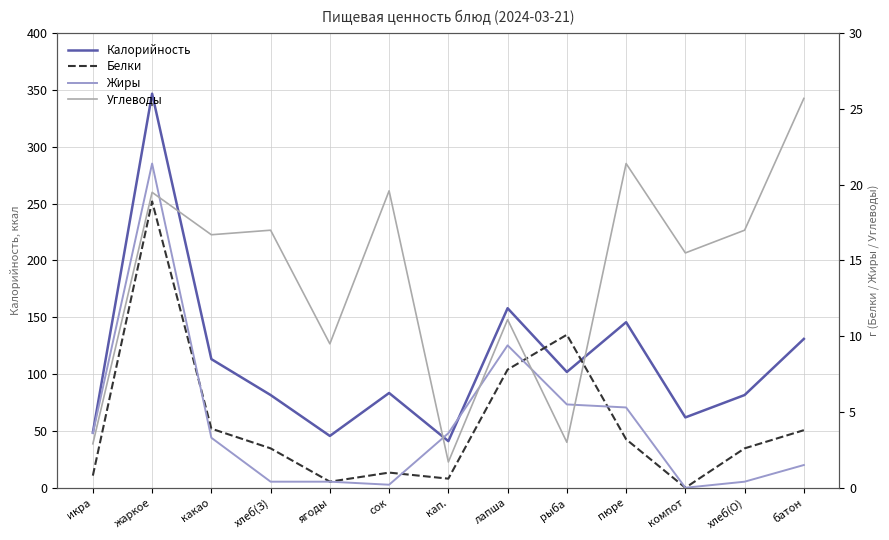

Does the chart display data point markers on the line(s)?

No